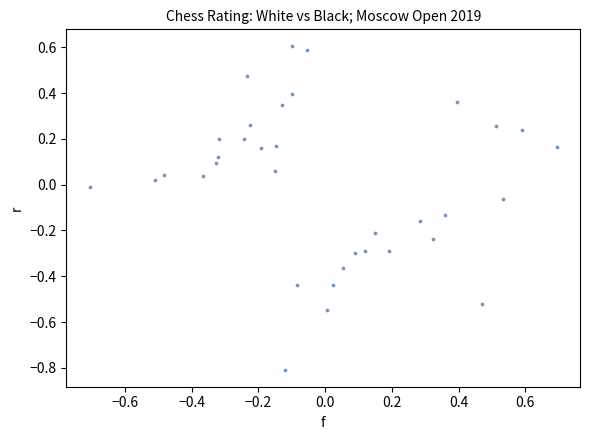

What is the range of Y values (max minus min)?

1.4